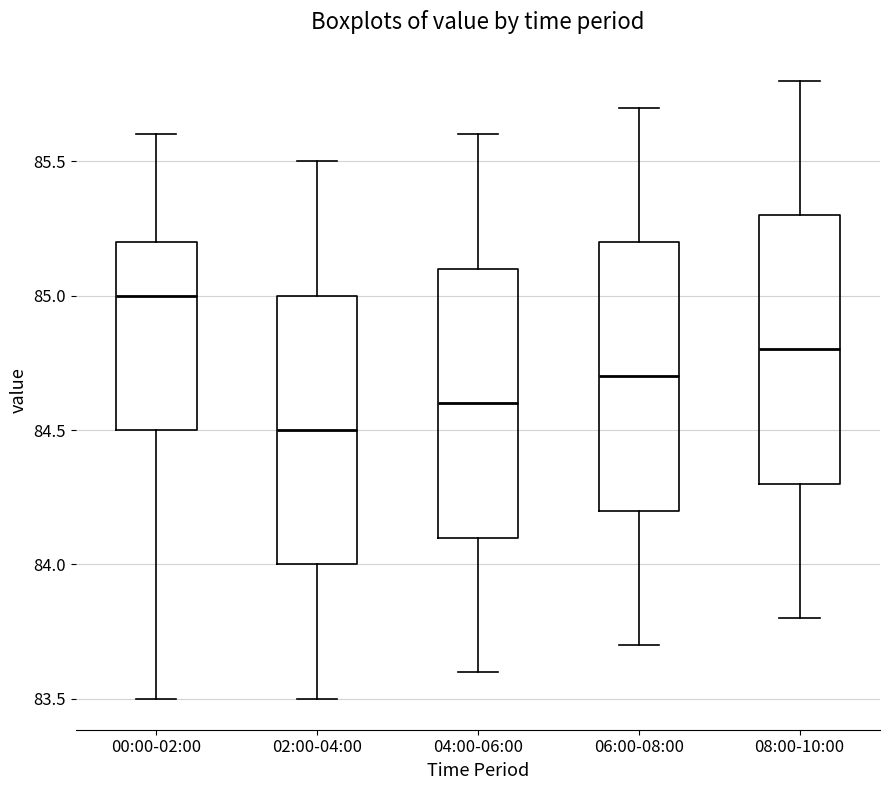

Reading left to right, transcribe this box plot: for each box, give where its median line is, the range the box spans, and where its two whiskers end, as read against the y-axis. The values are not printed on the chart, so give them approximately, as read against the axis.

00:00-02:00: median 85.0, box 84.5 to 85.2, whiskers 83.5 to 85.6
02:00-04:00: median 84.5, box 84.0 to 85.0, whiskers 83.5 to 85.5
04:00-06:00: median 84.6, box 84.1 to 85.1, whiskers 83.6 to 85.6
06:00-08:00: median 84.7, box 84.2 to 85.2, whiskers 83.7 to 85.7
08:00-10:00: median 84.8, box 84.3 to 85.3, whiskers 83.8 to 85.8